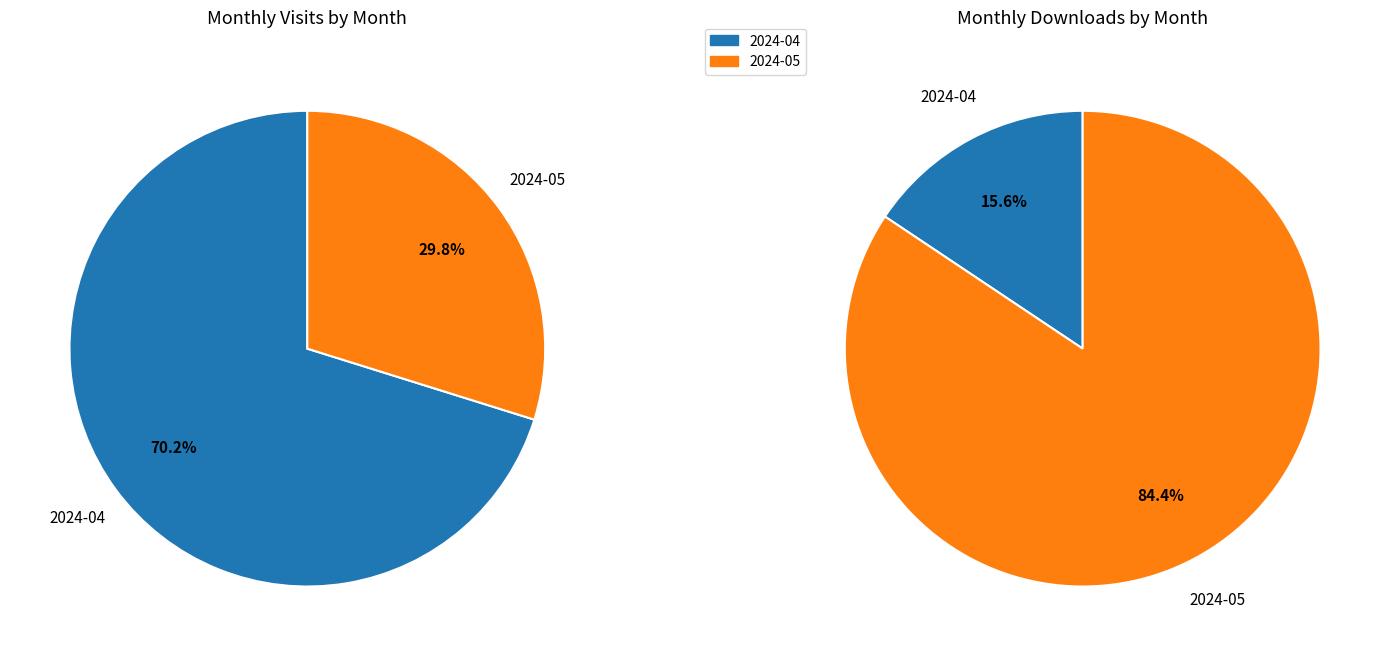

True or false: 2024-04 accounts for 70% of the total.

True